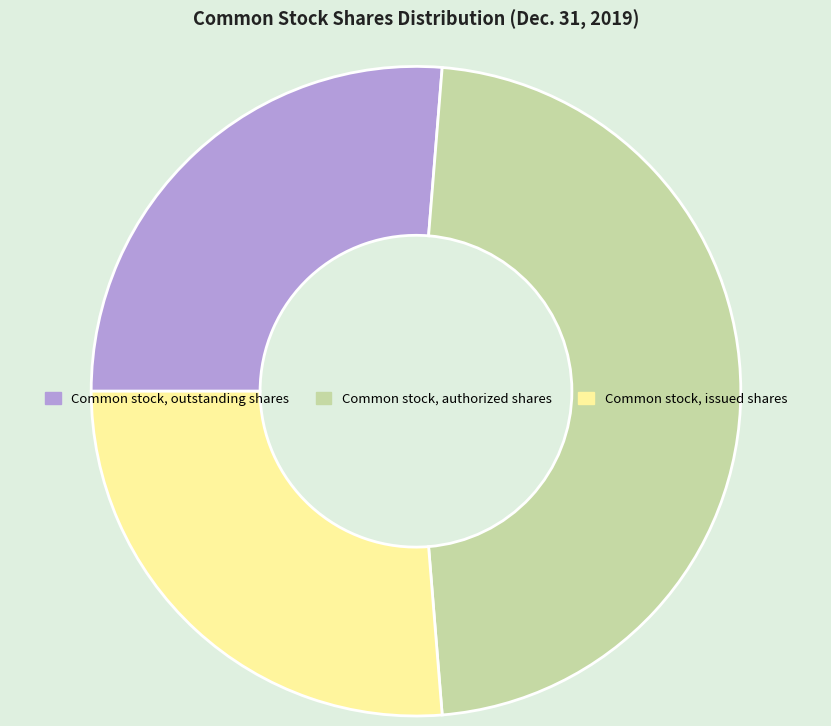

What is the largest slice in the pie chart?

Common stock, authorized shares